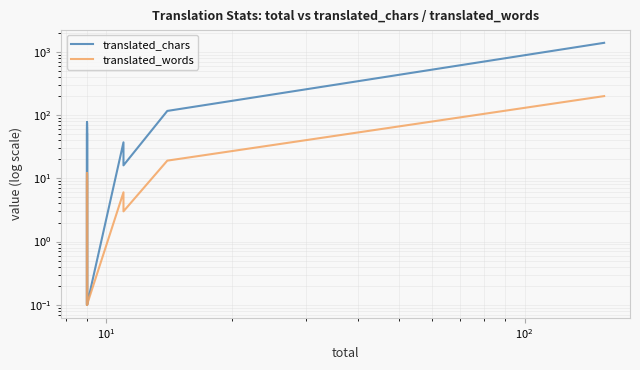

Count the number of categories in the chart.

20